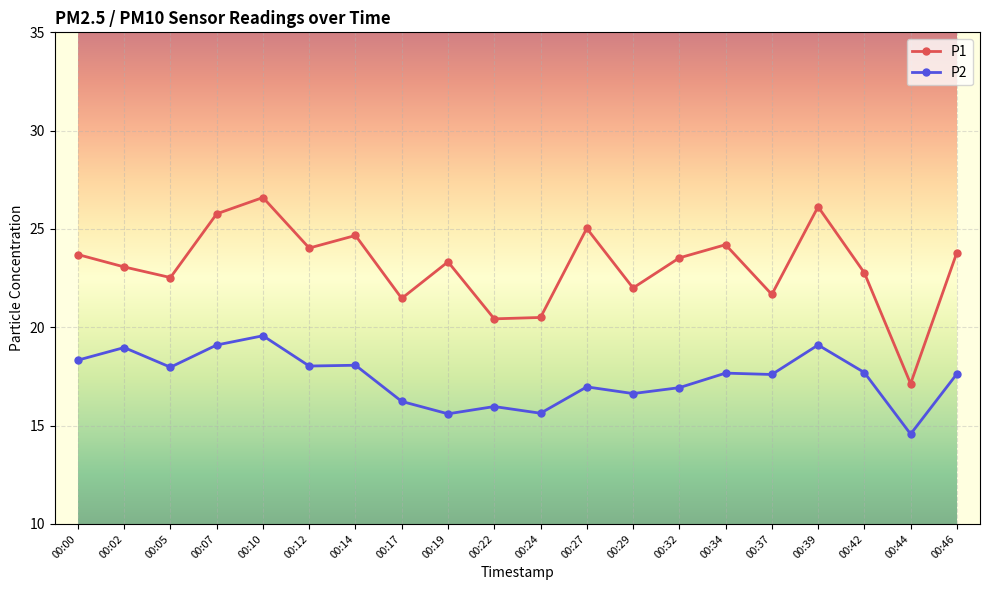

List the series in order of their overall mean, lowest first.

P2, P1